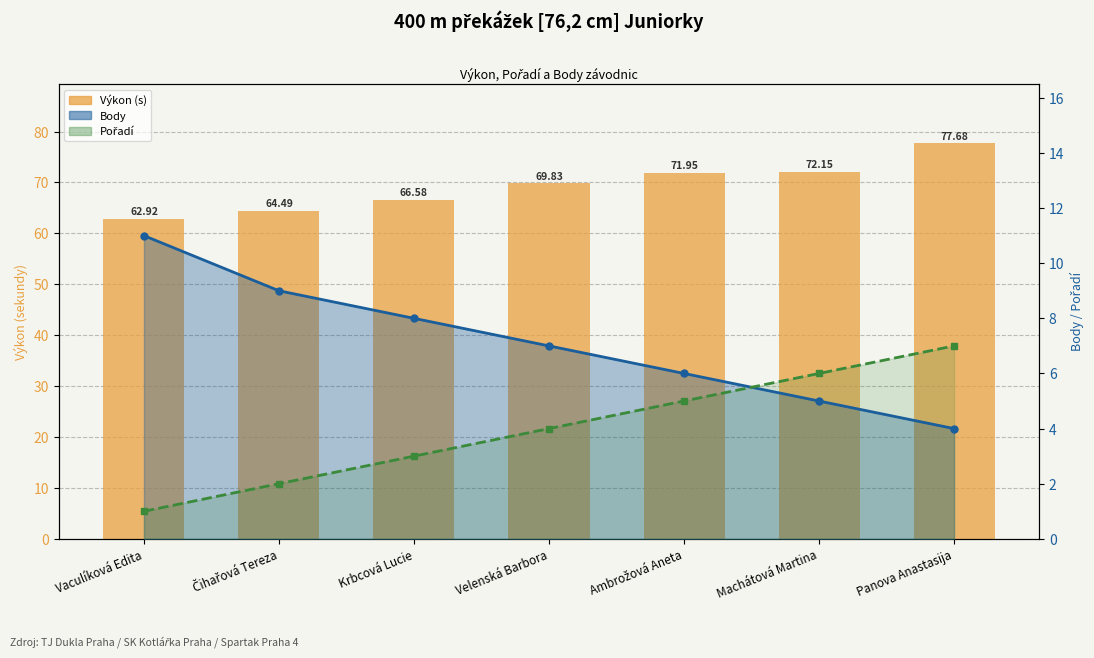

What is the approximate value of Pořadí (line) at Machátová Martina?

6.0